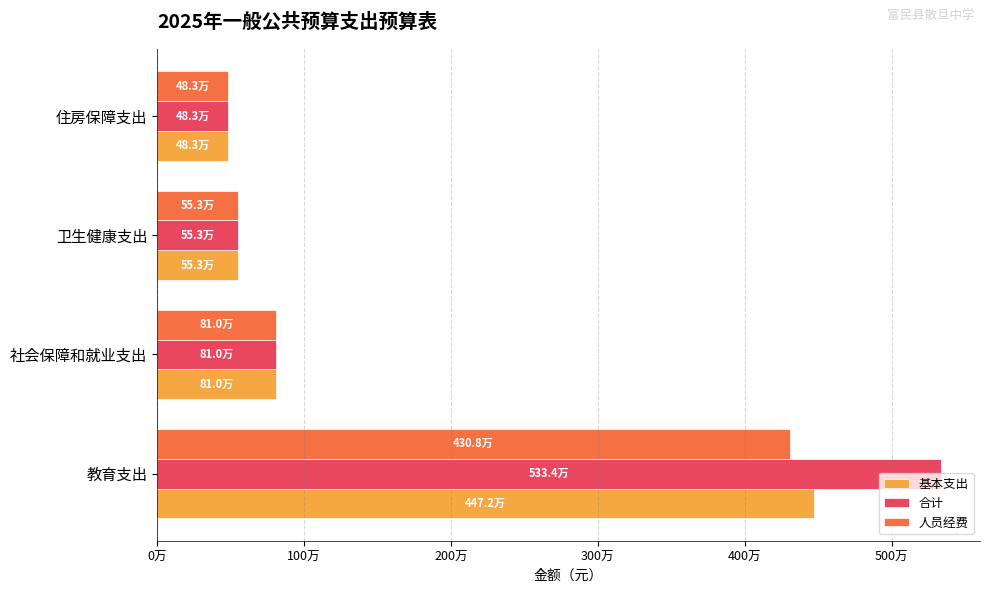

What is the value of the 合计 bar at the 4th from the left?

482545.6